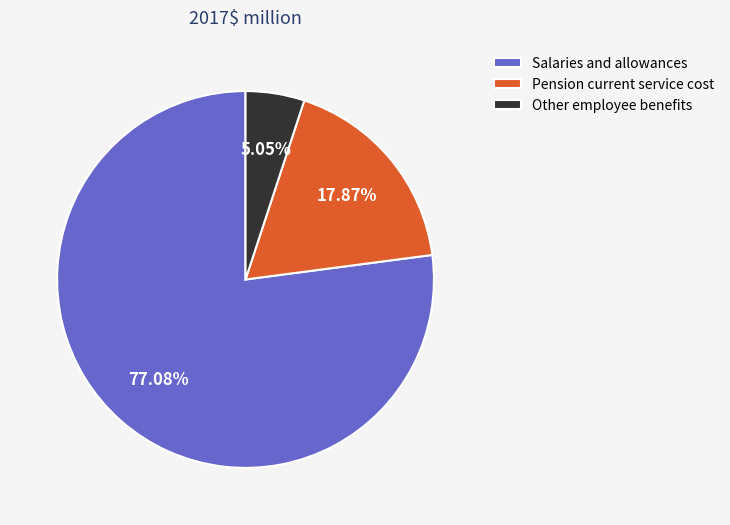

To the nearest percent, what is the difference between the Other employee benefits and Salaries and allowances slice percentages?

72%